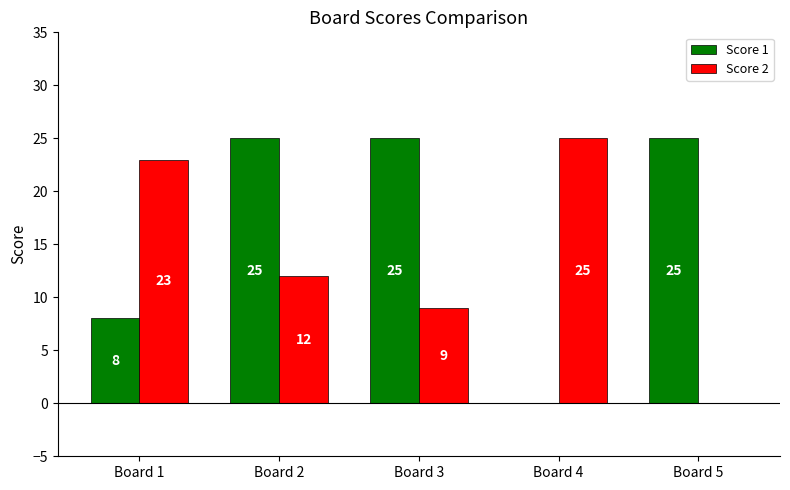

Reading right to left, what are all the values shown in this chart?

Score 1: Board 5=25	Board 4=0	Board 3=25	Board 2=25	Board 1=8
Score 2: Board 5=0	Board 4=25	Board 3=9	Board 2=12	Board 1=23